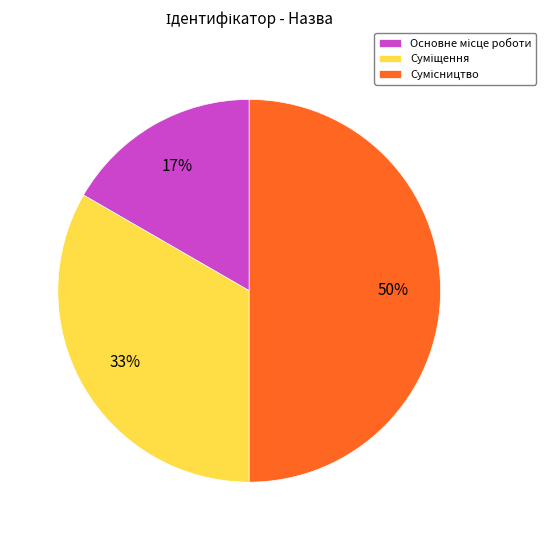

To the nearest percent, what is the average slice percentage?

33%